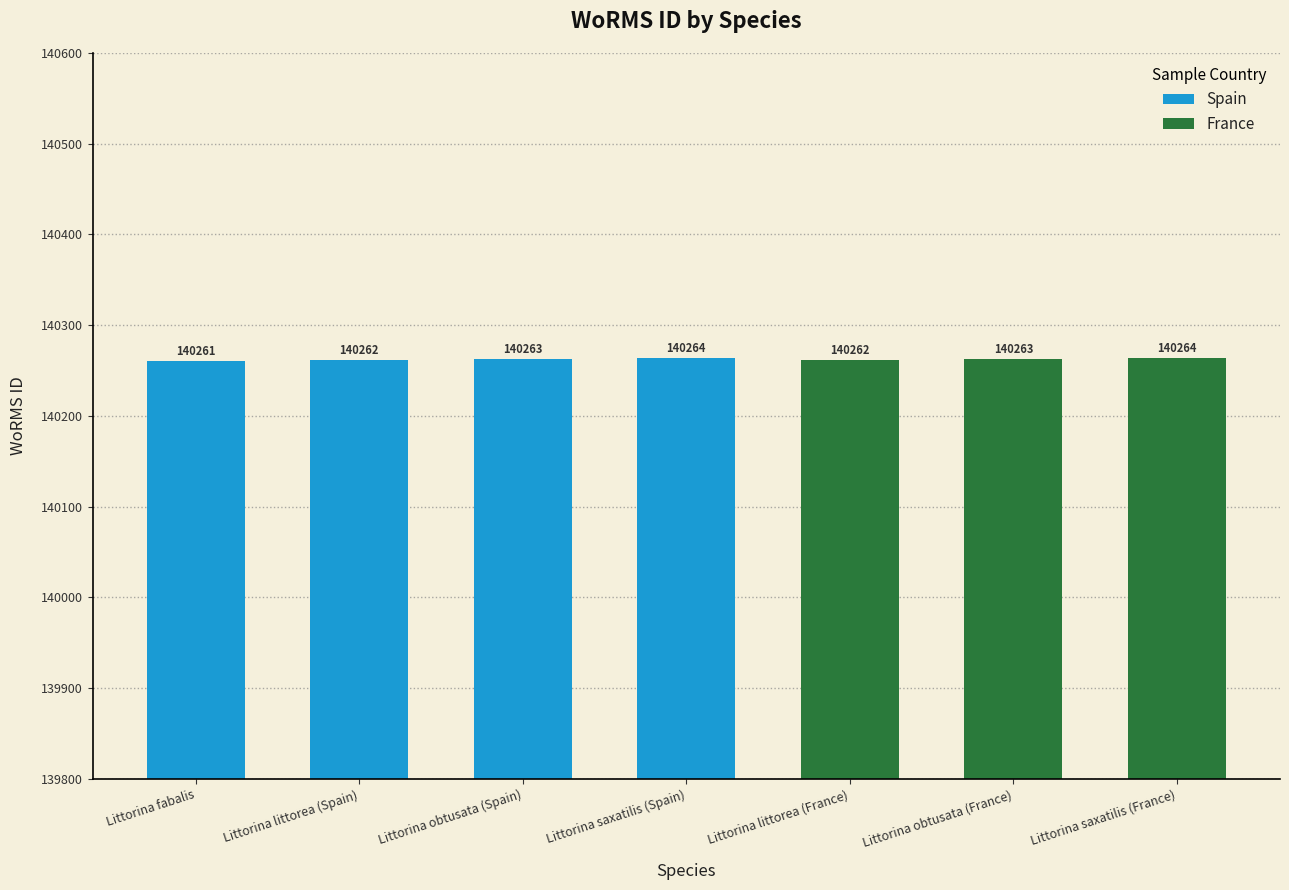

How many bars are there in total?

7